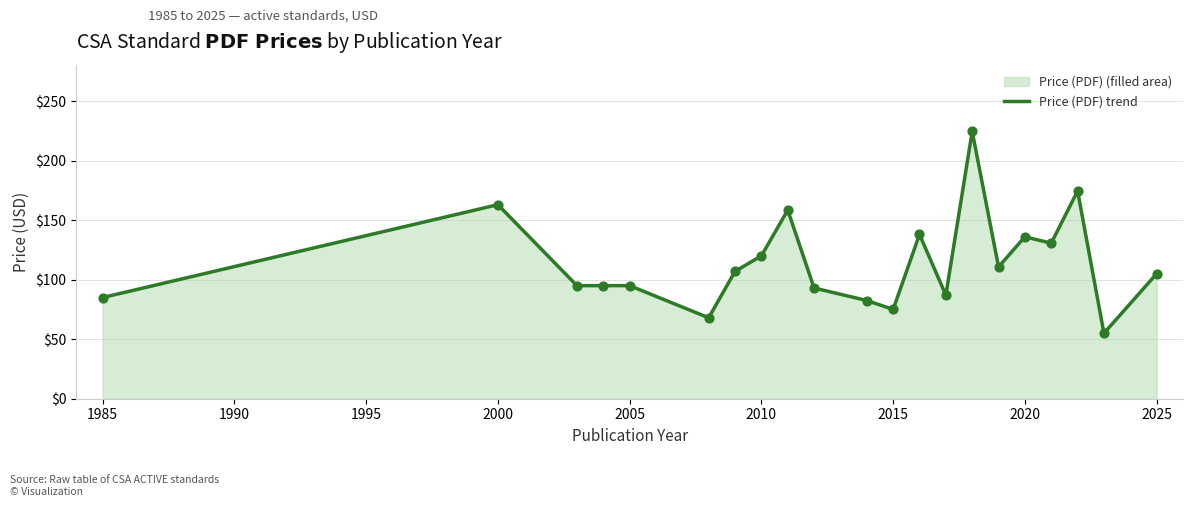

What is the change in value from 15 to 17?

+19.9